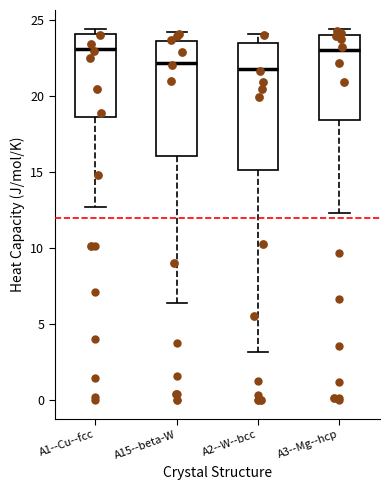

Comparing the boxes themselves (not the whiskers), which one is the tallest?

A2--W--bcc